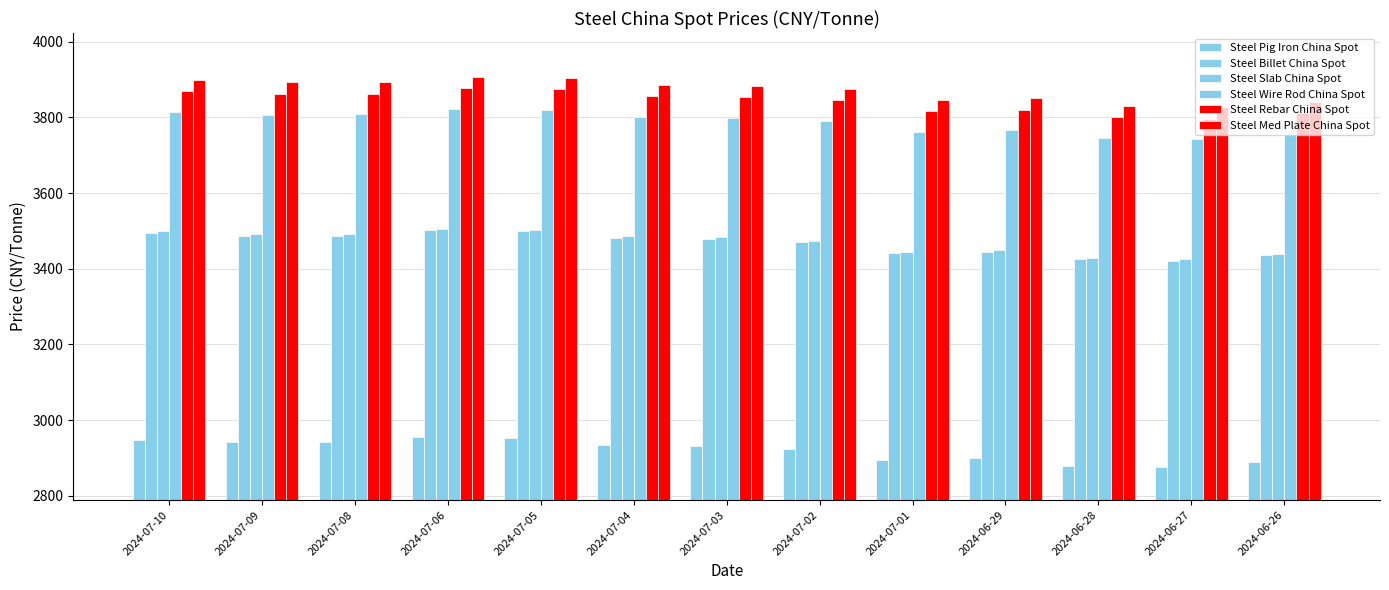

How many bars are there in each group?

6